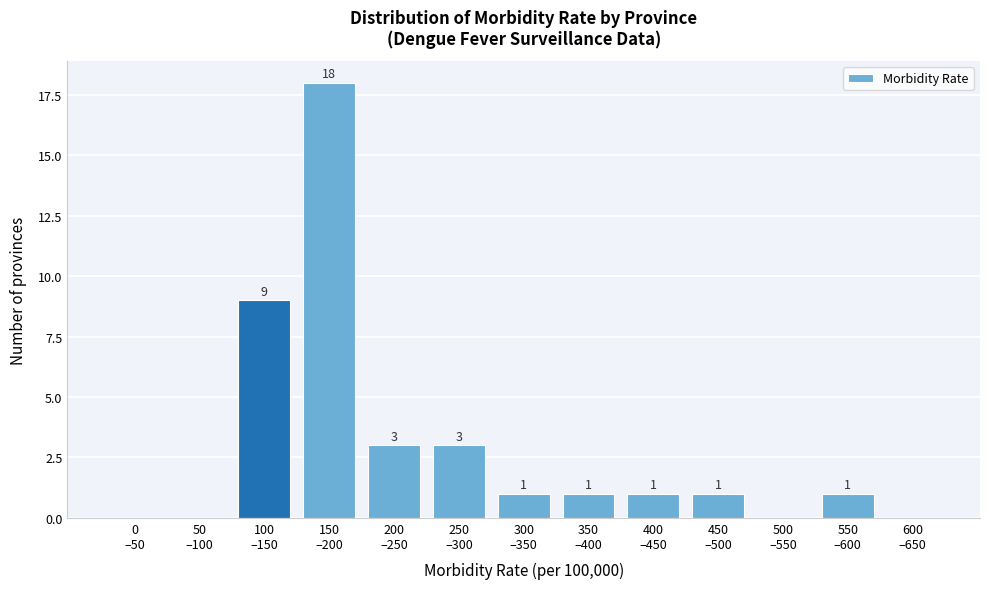

What is the sum of all values?

38